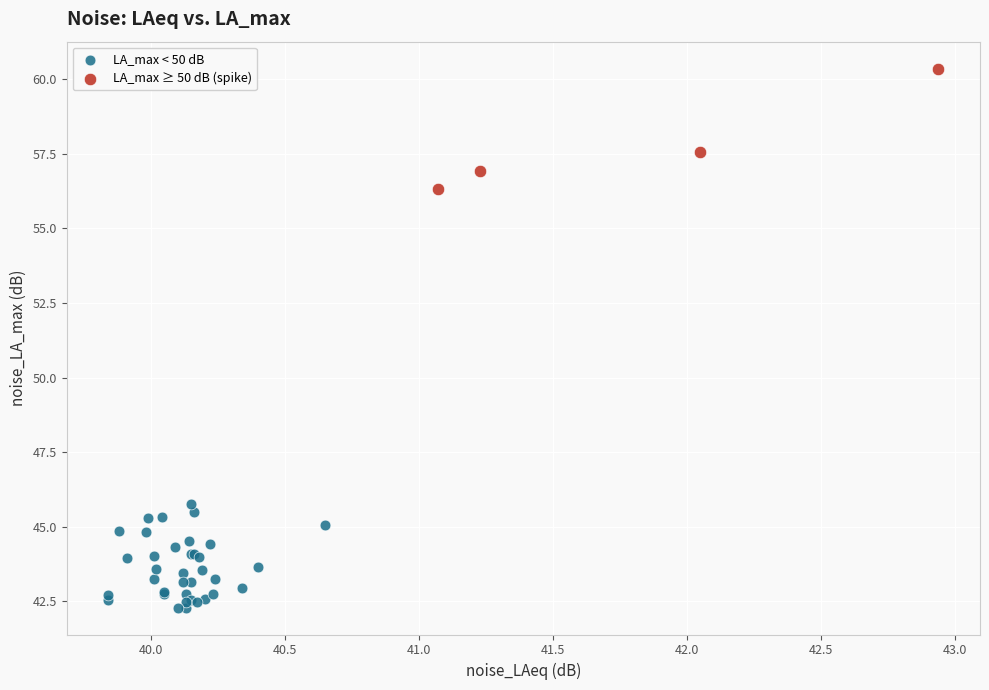

Which series contains the highest Y value?

LA_max ≥ 50 dB (spike)